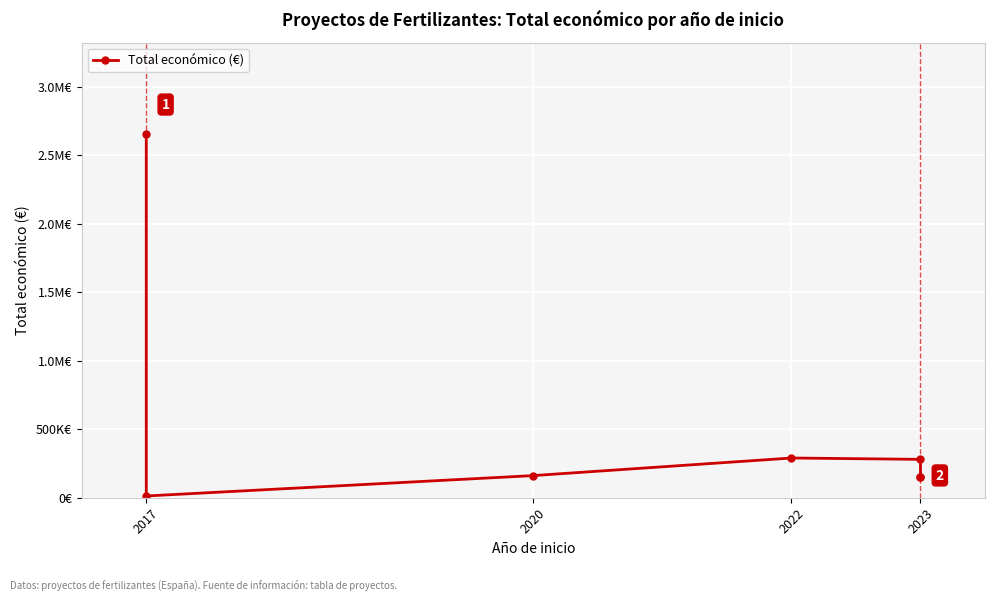

How many lines are shown in the chart?

1